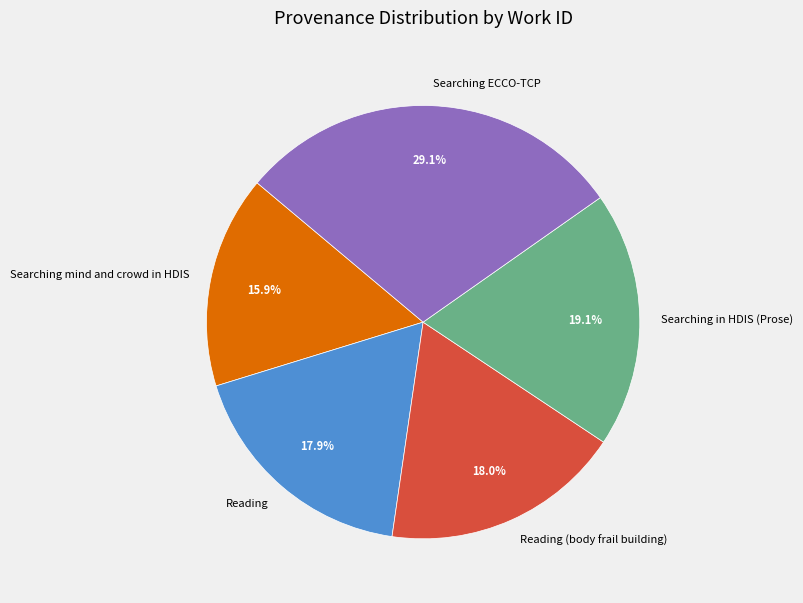

What is the ratio of the value at Searching ECCO-TCP to the value at Reading?

1.6